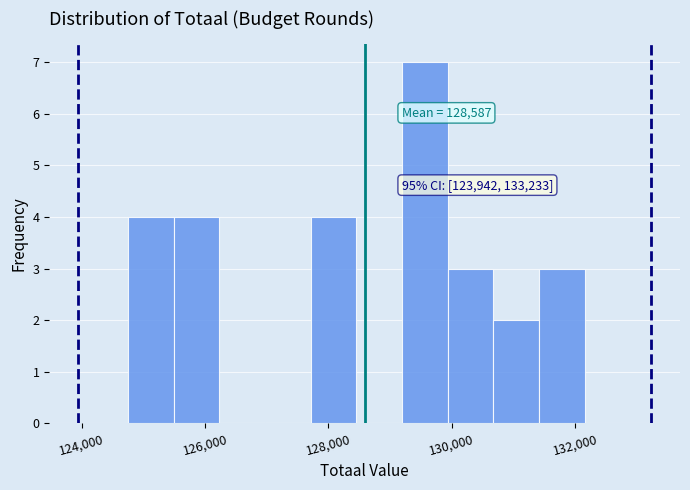

Around what value on the x-axis is the tallest bar? Give the approximate position of its centre, as read against the axis.

129600